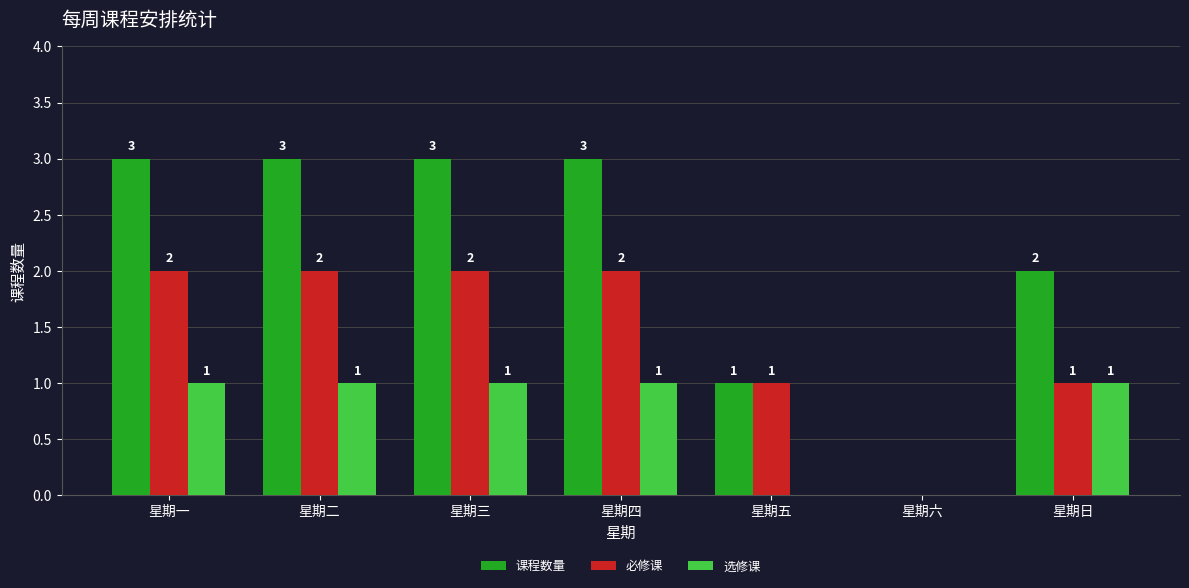

Reading left to right, what are all the values shown in this chart?

课程数量: 星期一=3	星期二=3	星期三=3	星期四=3	星期五=1	星期六=0	星期日=2
必修课: 星期一=2	星期二=2	星期三=2	星期四=2	星期五=1	星期六=0	星期日=1
选修课: 星期一=1	星期二=1	星期三=1	星期四=1	星期五=0	星期六=0	星期日=1